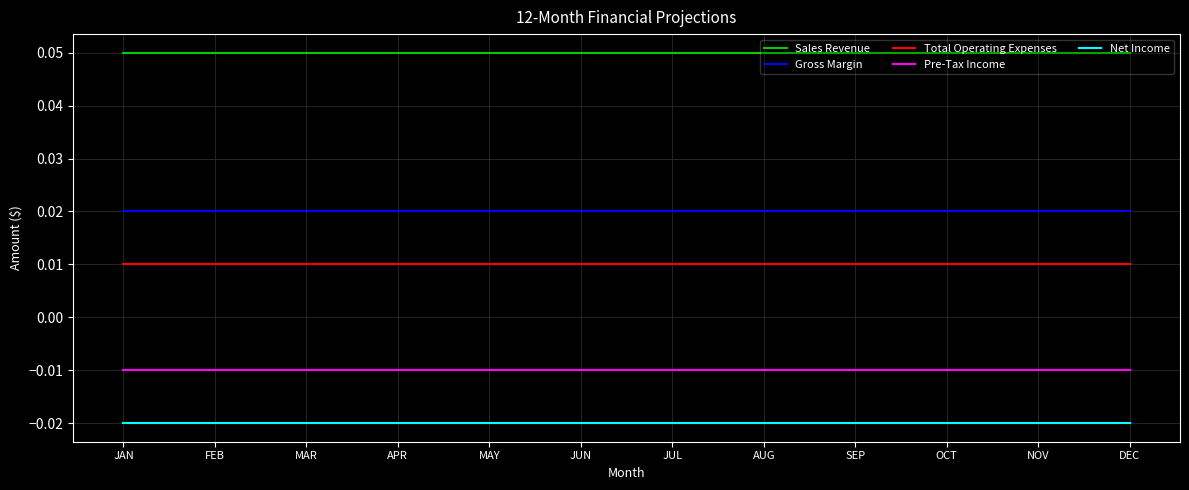

Count the number of categories in the chart.

12